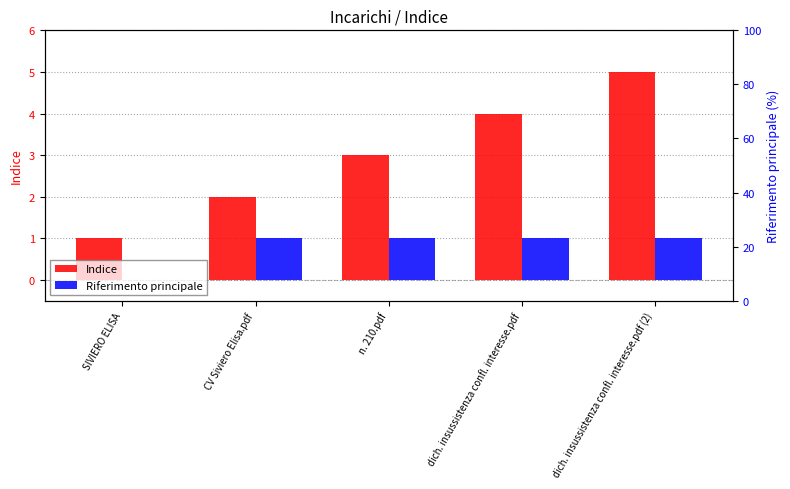

What is the spread (max minus min) of values at CV Siviero Elisa.pdf?

1